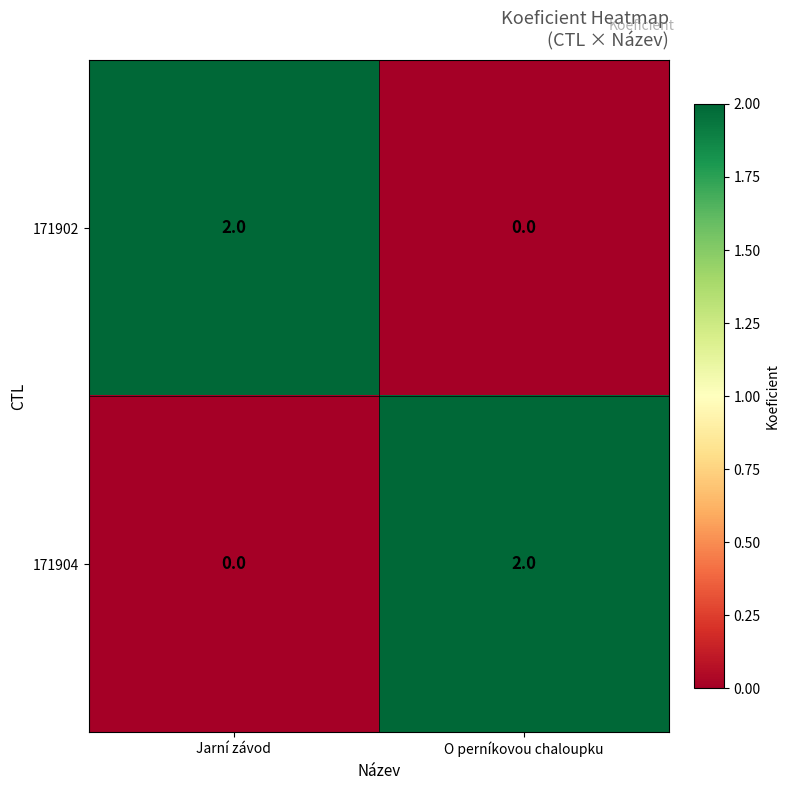

Reading left to right, list all the values displayed in this chart.

171902: 2	0
171904: 0	2